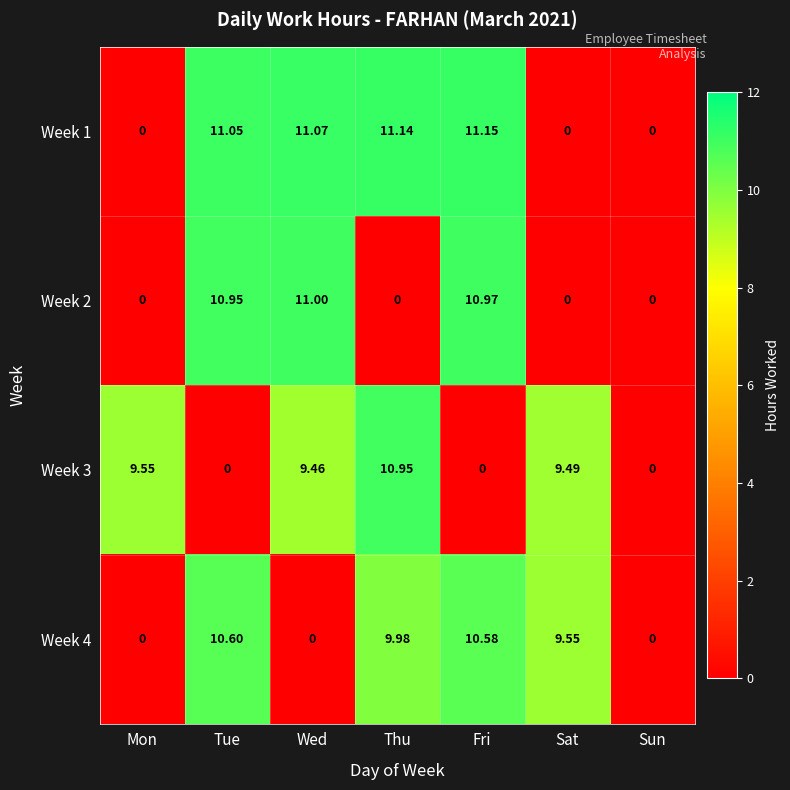

Is the value of Week 4 at Sun greater than the value of Week 1 at Fri?

No